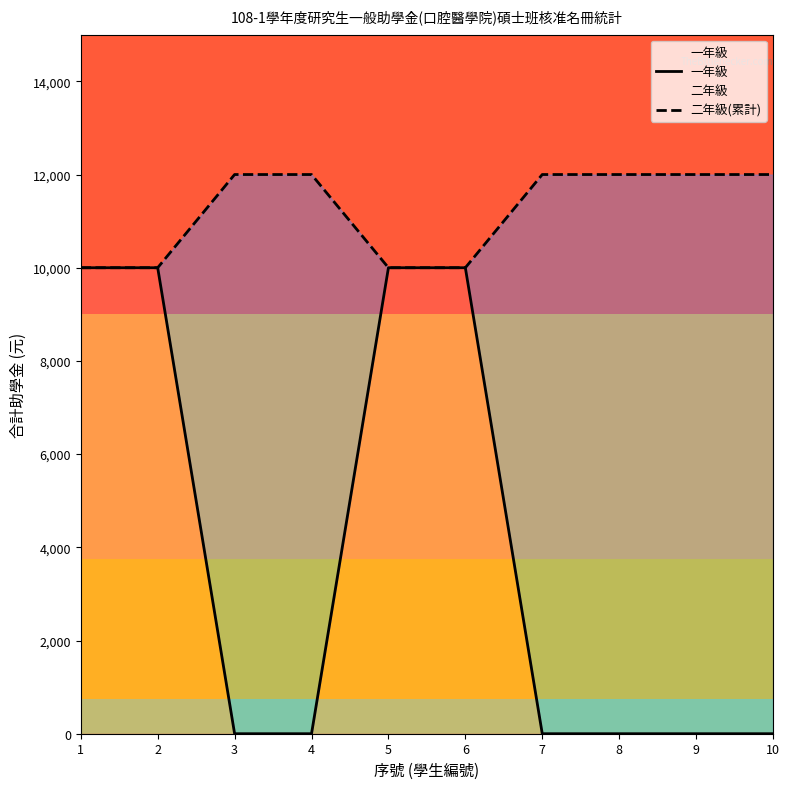

What is the value of the 二年級(累計) point at the 7th from the left?

12000